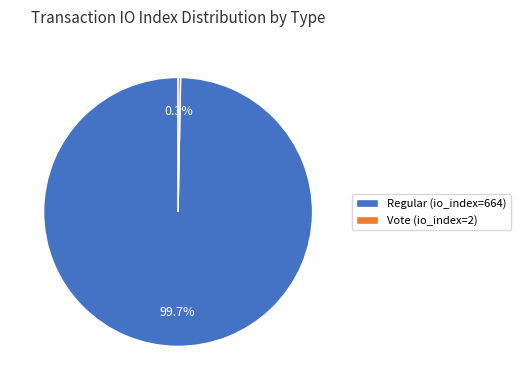

Does Regular (io_index=664) account for over 50% of the chart?

Yes